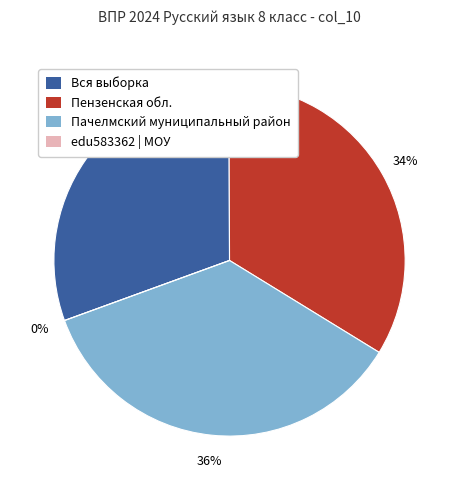

Is Вся выборка the majority of the pie?

No